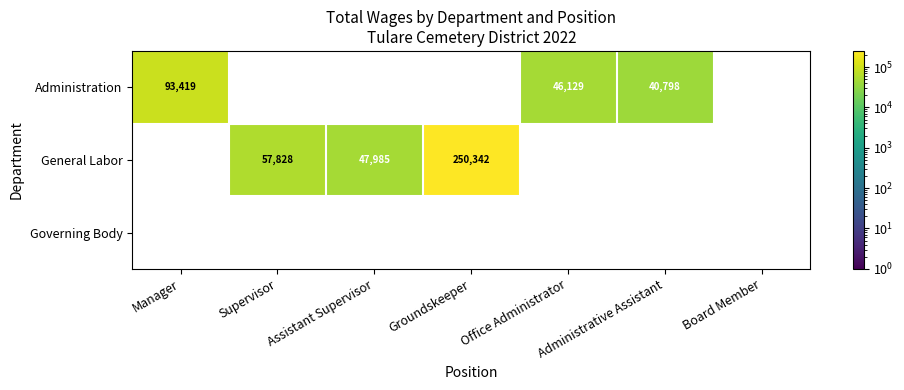

At how many categories does at least one series exceed 56533?

3